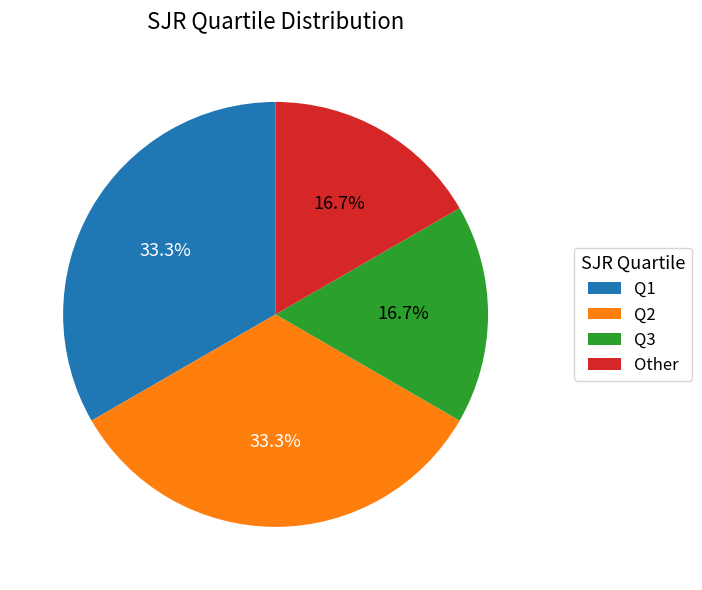

Is it true that Other is 7% of the pie?

False